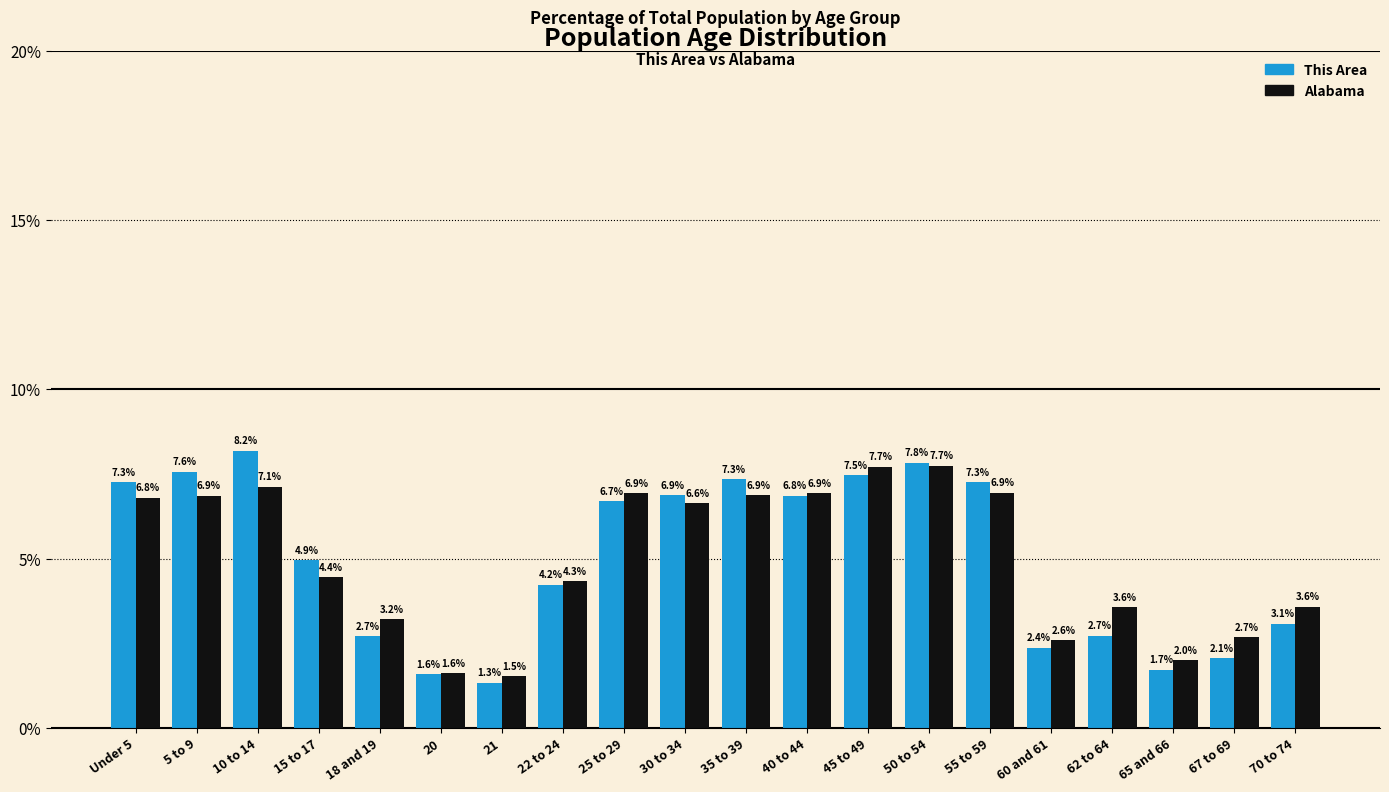

Reading left to right, list all the values displayed in this chart.

This Area: Under 5=7.3	5 to 9=7.6	10 to 14=8.2	15 to 17=4.9	18 and 19=2.7	20=1.6	21=1.3	22 to 24=4.2	25 to 29=6.7	30 to 34=6.9	35 to 39=7.3	40 to 44=6.8	45 to 49=7.5	50 to 54=7.8	55 to 59=7.3	60 and 61=2.4	62 to 64=2.7	65 and 66=1.7	67 to 69=2.1	70 to 74=3.1
Alabama: Under 5=6.8	5 to 9=6.9	10 to 14=7.1	15 to 17=4.4	18 and 19=3.2	20=1.6	21=1.5	22 to 24=4.3	25 to 29=6.9	30 to 34=6.6	35 to 39=6.9	40 to 44=6.9	45 to 49=7.7	50 to 54=7.7	55 to 59=6.9	60 and 61=2.6	62 to 64=3.6	65 and 66=2.0	67 to 69=2.7	70 to 74=3.6